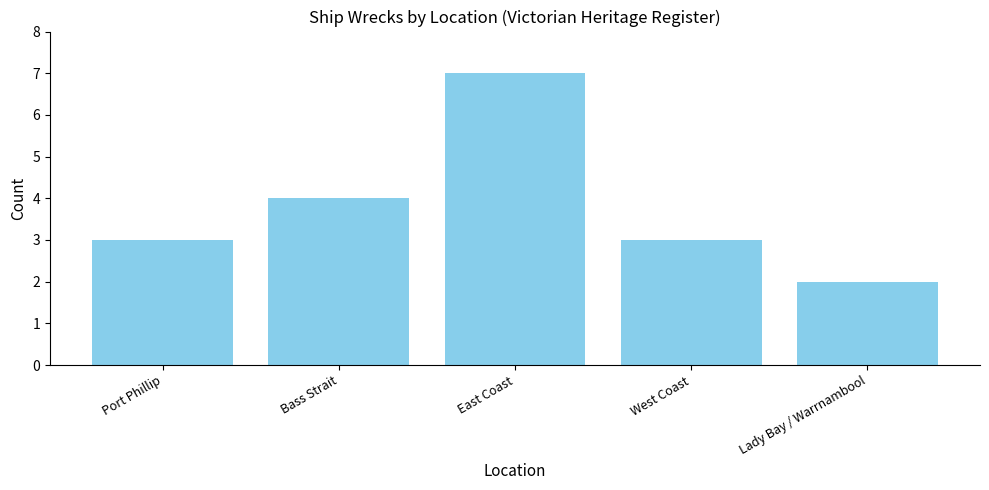

Count the number of data series in this chart.

1